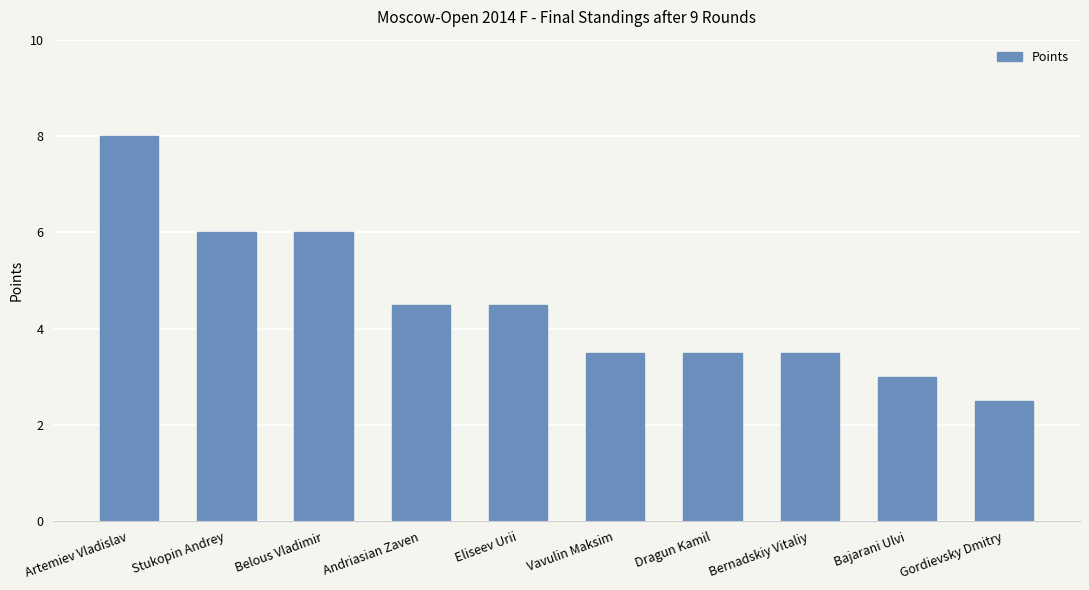

Where does the data first go above 4?

Artemiev Vladislav